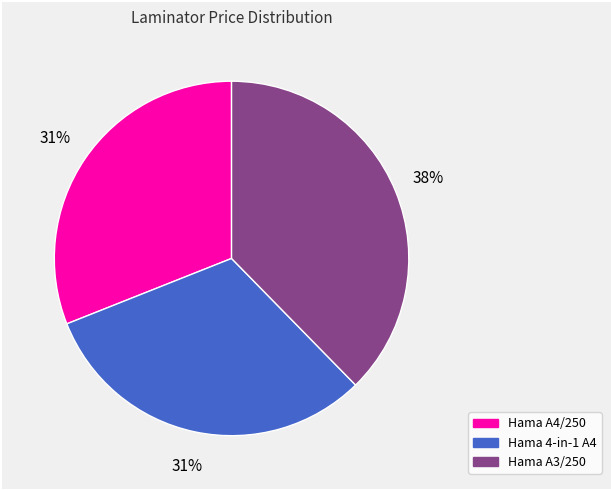

To the nearest percent, what is the difference between the largest and smallest slice percentages?

7%